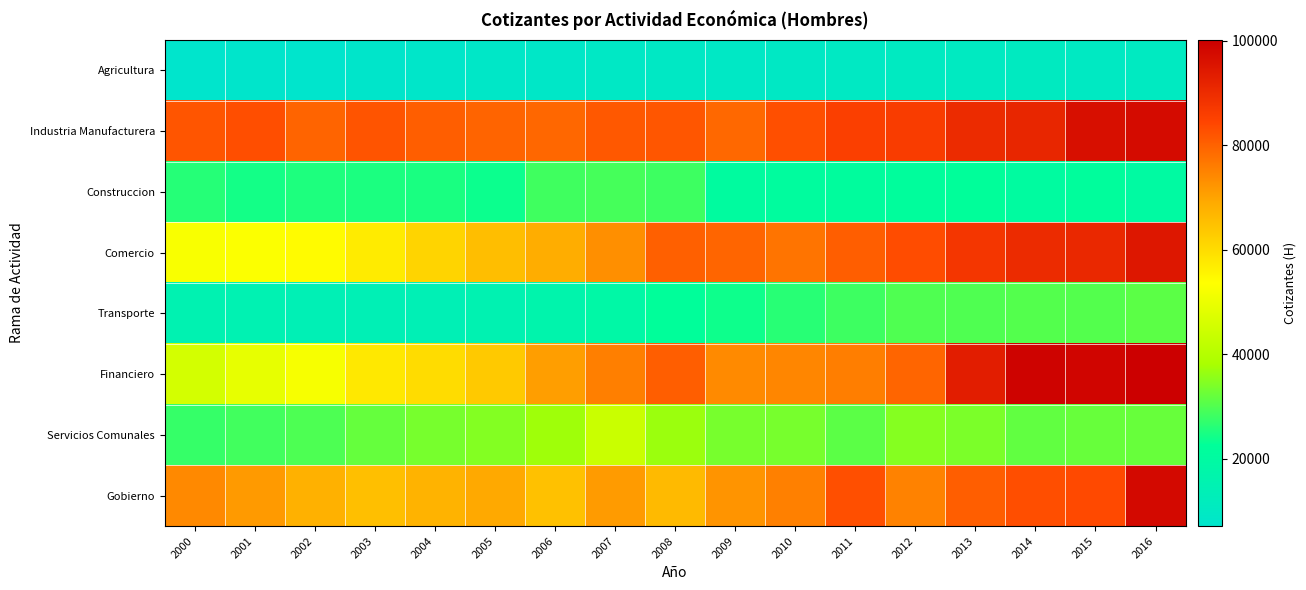

What is the difference between the highest and lowest values at 2002?

72582